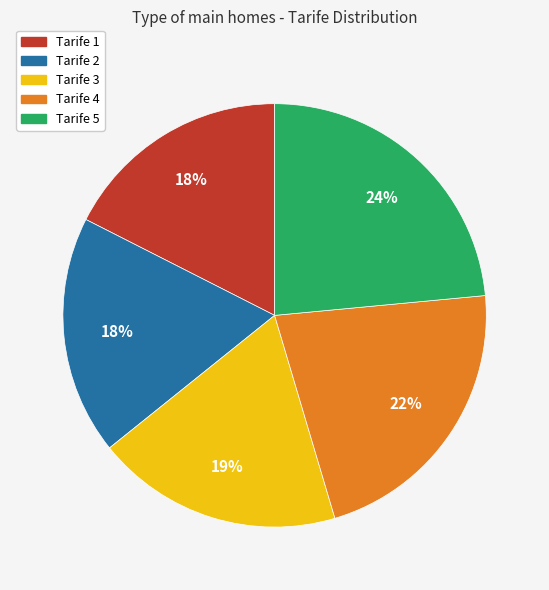

Is there any slice that represents more than half of the pie?

No